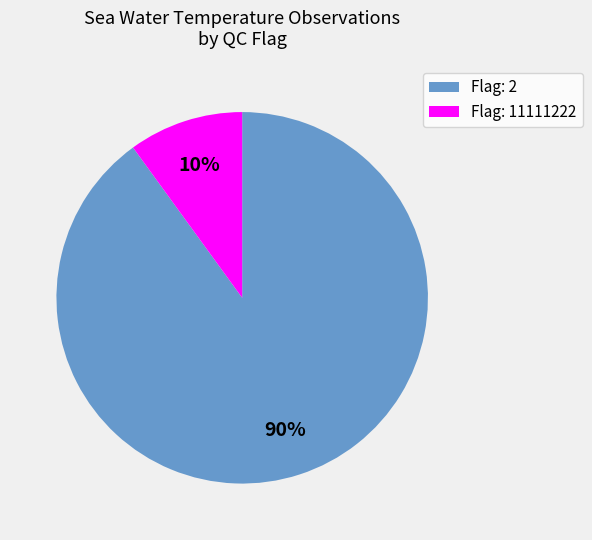

Which has a higher value, Flag: 2 or Flag: 11111222?

Flag: 2